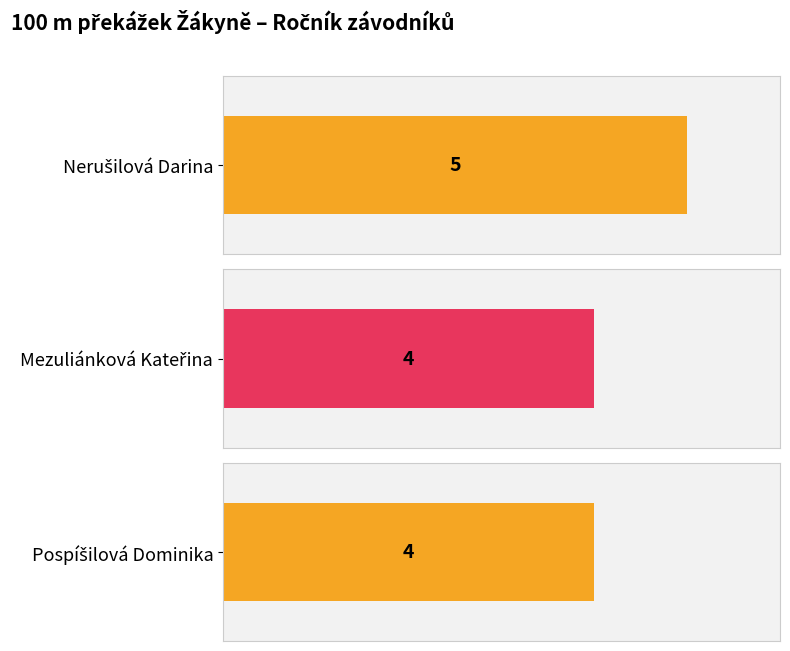

True or false: the data shows 2 at Mezuliánková Kateřina.

False